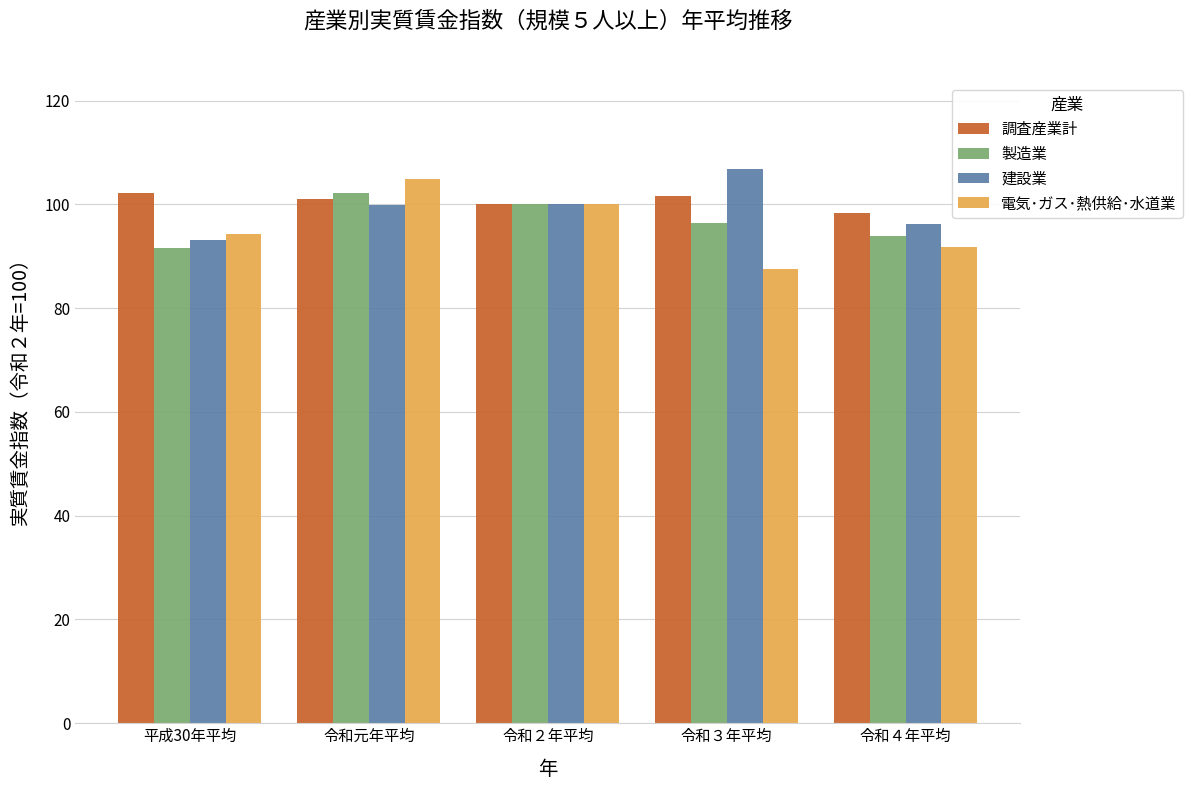

Which series has the widest spread of values?

電気･ガス･熱供給･水道業